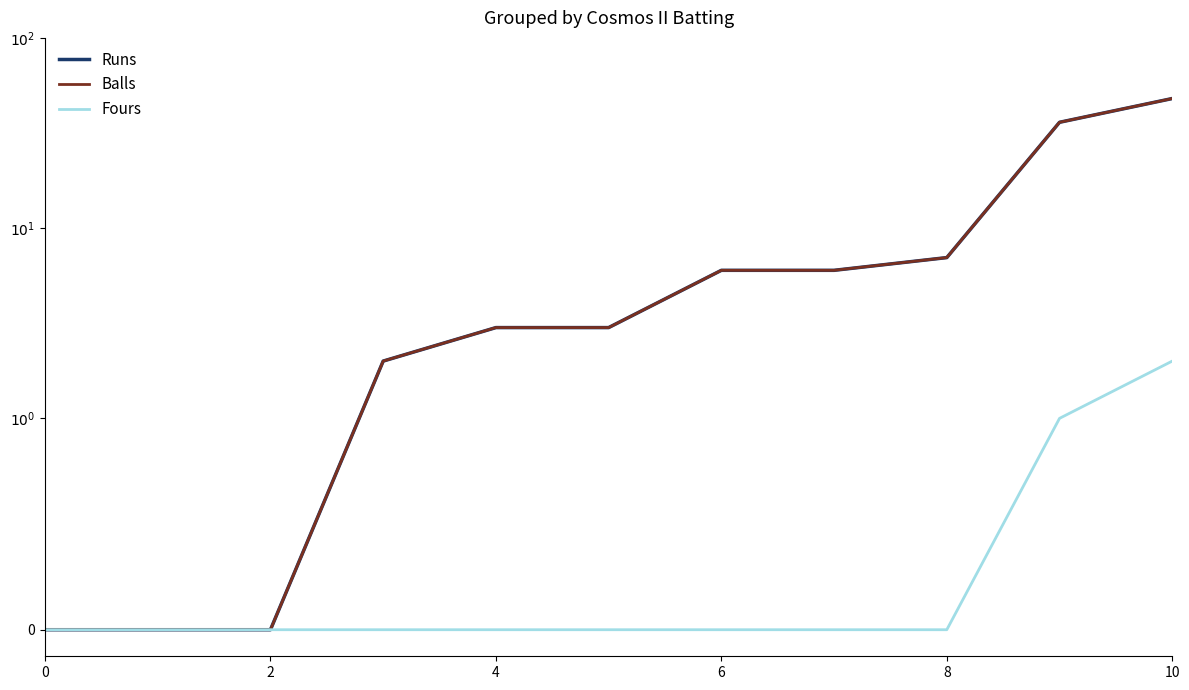

Count the Fours values in the range 0 to 1.

10